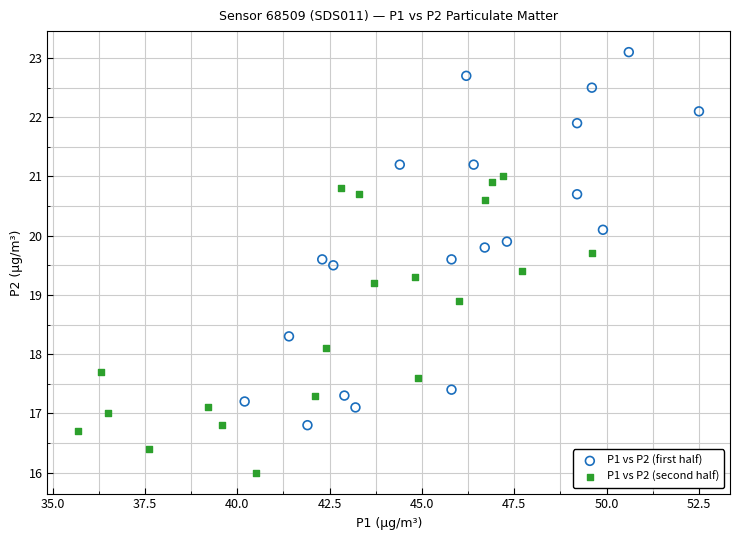

Which series has the largest Y range (max minus min)?

P1 vs P2 (first half)